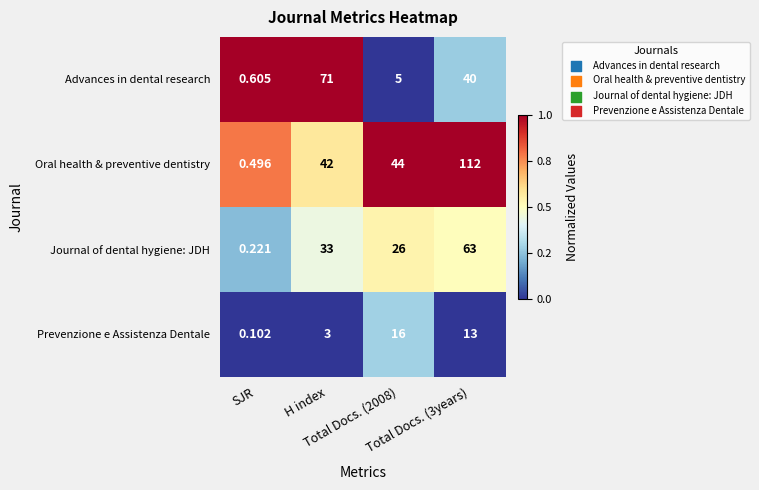

Rank the series by their maximum value, from lowest to highest.

Prevenzione e Assistenza Dentale, Journal of dental hygiene: JDH, Advances in dental research, Oral health & preventive dentistry